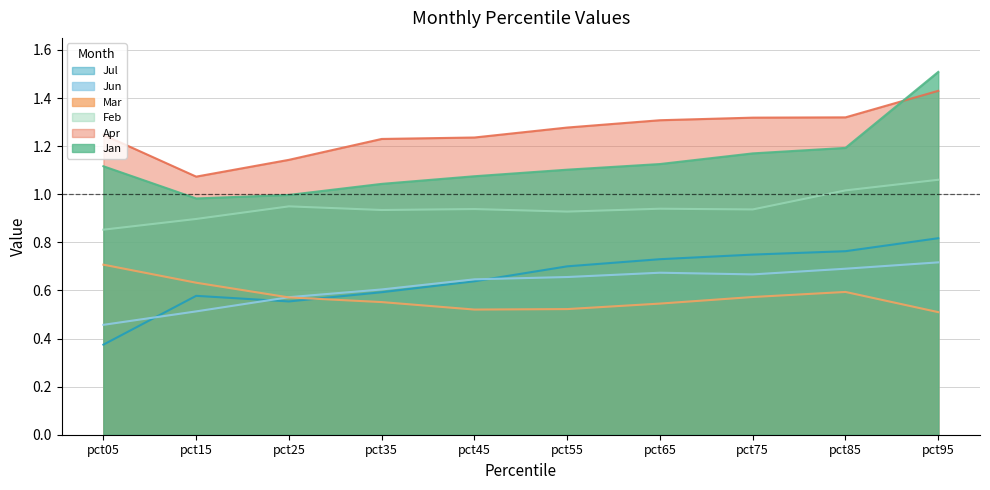

Reading left to right, transcribe all the data shown in this chart.

Jan: pct05=1.1	pct15=1.0	pct25=1.0	pct35=1.0	pct45=1.1	pct55=1.1	pct65=1.1	pct75=1.2	pct85=1.2	pct95=1.5
Feb: pct05=0.9	pct15=0.9	pct25=0.9	pct35=0.9	pct45=0.9	pct55=0.9	pct65=0.9	pct75=0.9	pct85=1.0	pct95=1.1
Mar: pct05=0.7	pct15=0.6	pct25=0.6	pct35=0.6	pct45=0.5	pct55=0.5	pct65=0.5	pct75=0.6	pct85=0.6	pct95=0.5
Apr: pct05=1.2	pct15=1.1	pct25=1.1	pct35=1.2	pct45=1.2	pct55=1.3	pct65=1.3	pct75=1.3	pct85=1.3	pct95=1.4
Jun: pct05=0.5	pct15=0.5	pct25=0.6	pct35=0.6	pct45=0.6	pct55=0.7	pct65=0.7	pct75=0.7	pct85=0.7	pct95=0.7
Jul: pct05=0.4	pct15=0.6	pct25=0.6	pct35=0.6	pct45=0.6	pct55=0.7	pct65=0.7	pct75=0.7	pct85=0.8	pct95=0.8